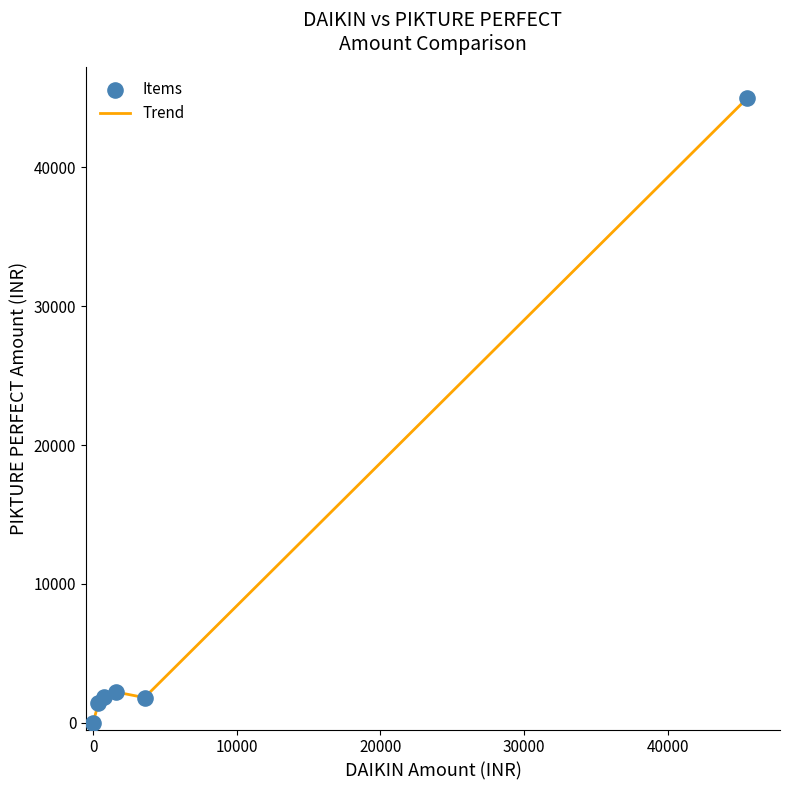

True or false: the data has more than 2 interior local peaks.

False